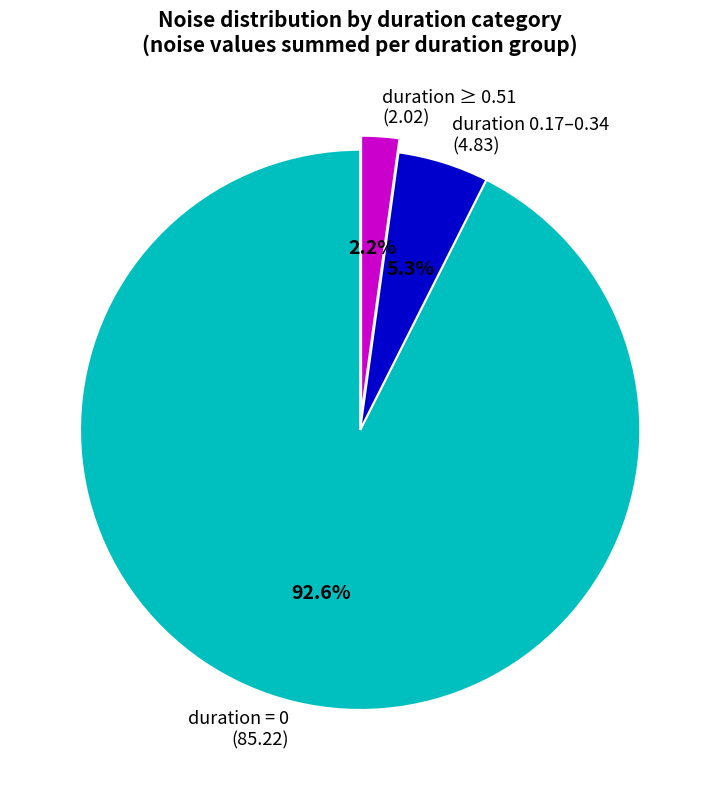

Rank the categories by value from lowest to highest.

duration ≥ 0.51 (2.02), duration 0.17–0.34 (4.83), duration = 0 (85.22)